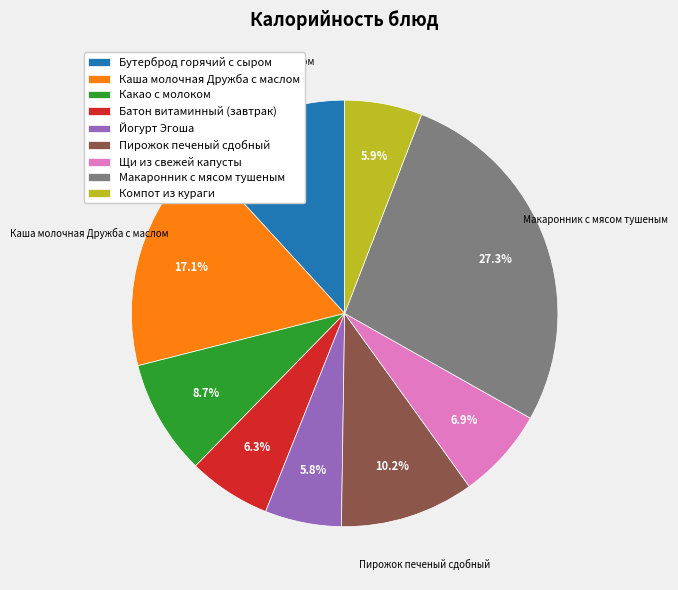

What percentage is the Батон витаминный (завтрак) slice, to the nearest percent?

6%